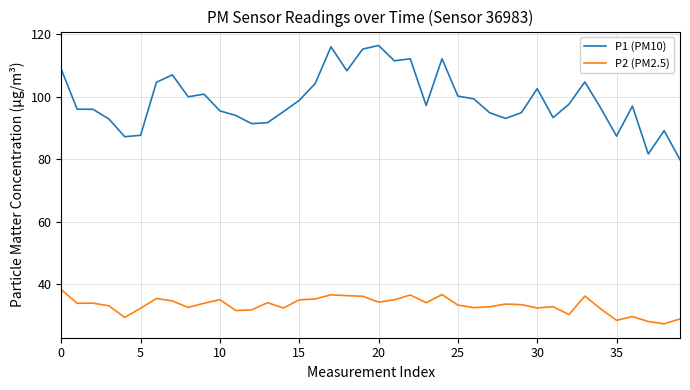

Which series has the largest range (max minus min)?

P1 (PM10)